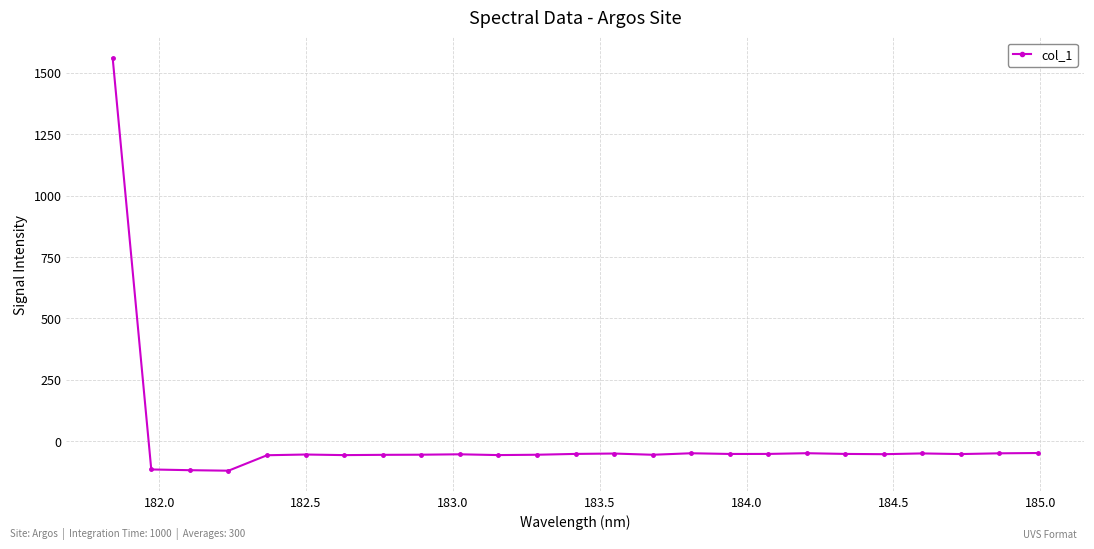

True or false: the data has more than 0 interior local peaks.

True